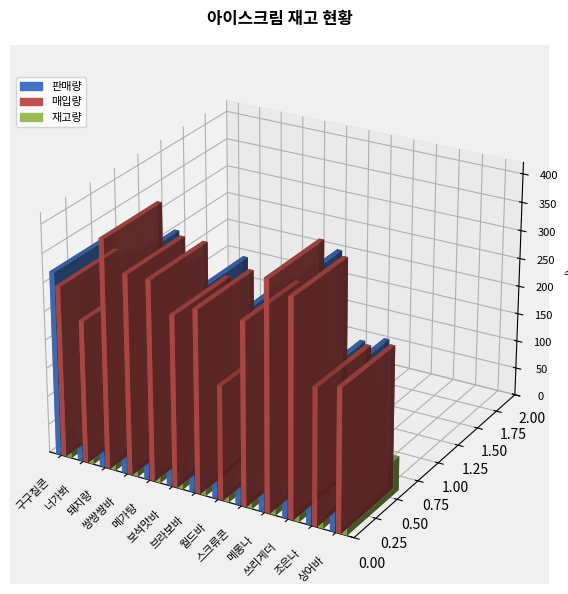

Which series changed the most between 메롱나 and 조은나?

매입량